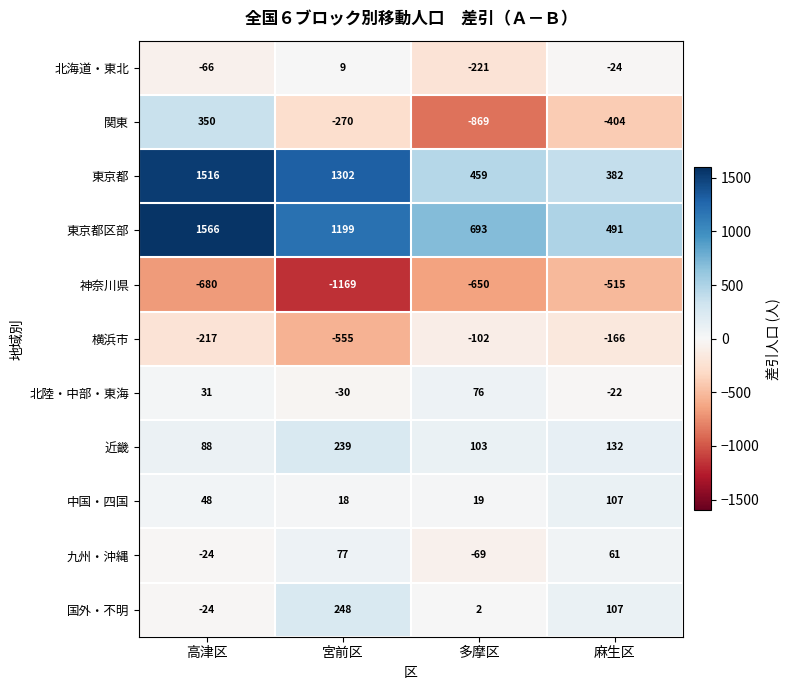

True or false: 神奈川県 has a value of -369 at 高津区.

False